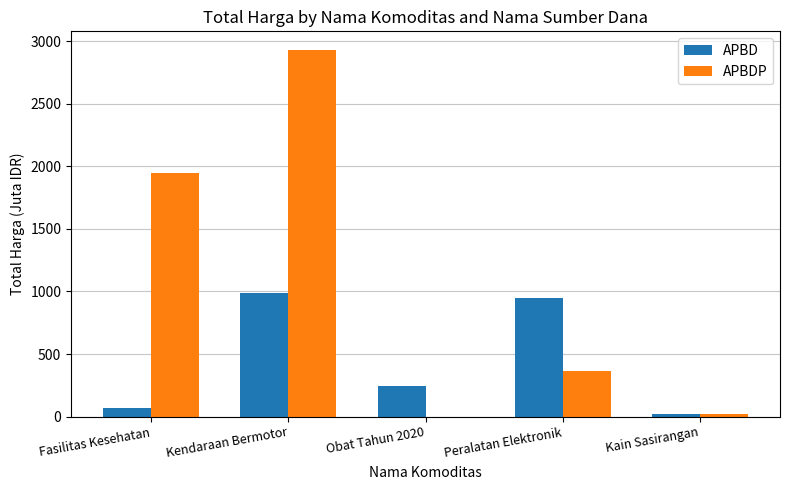

At which category is the sum across all series the highest?

Kendaraan Bermotor